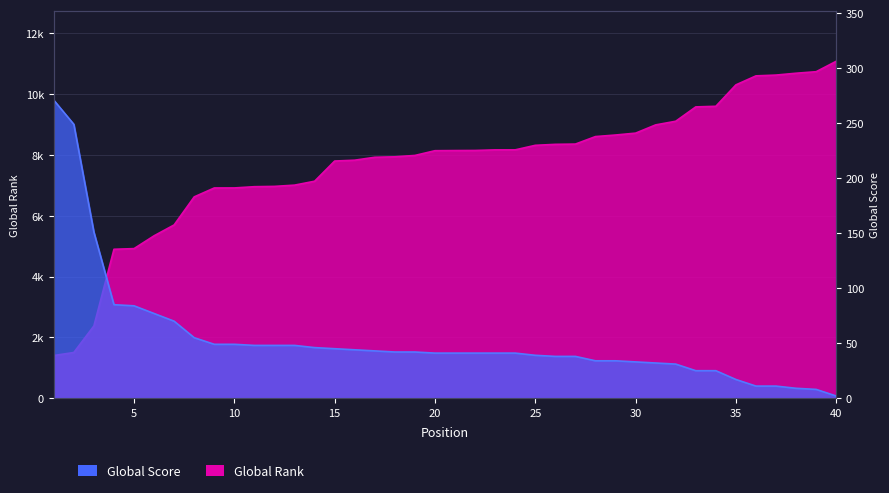

Which has a higher value, 18 or 25?

25